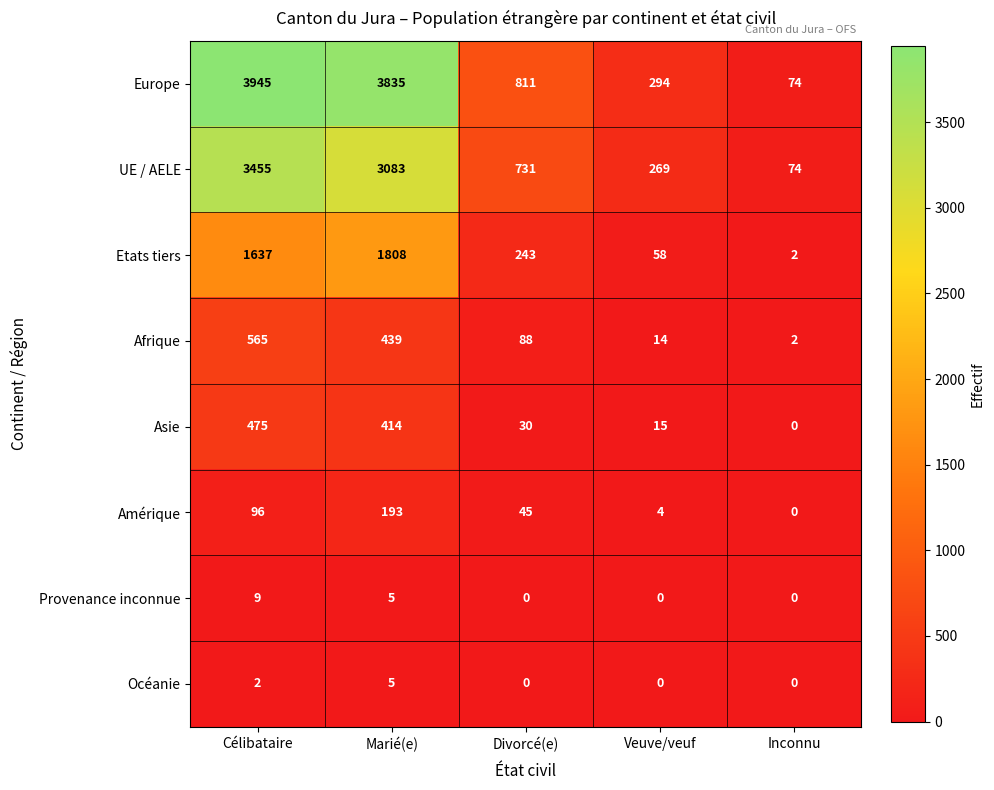

Where does the Europe series first go above 811?

Célibataire